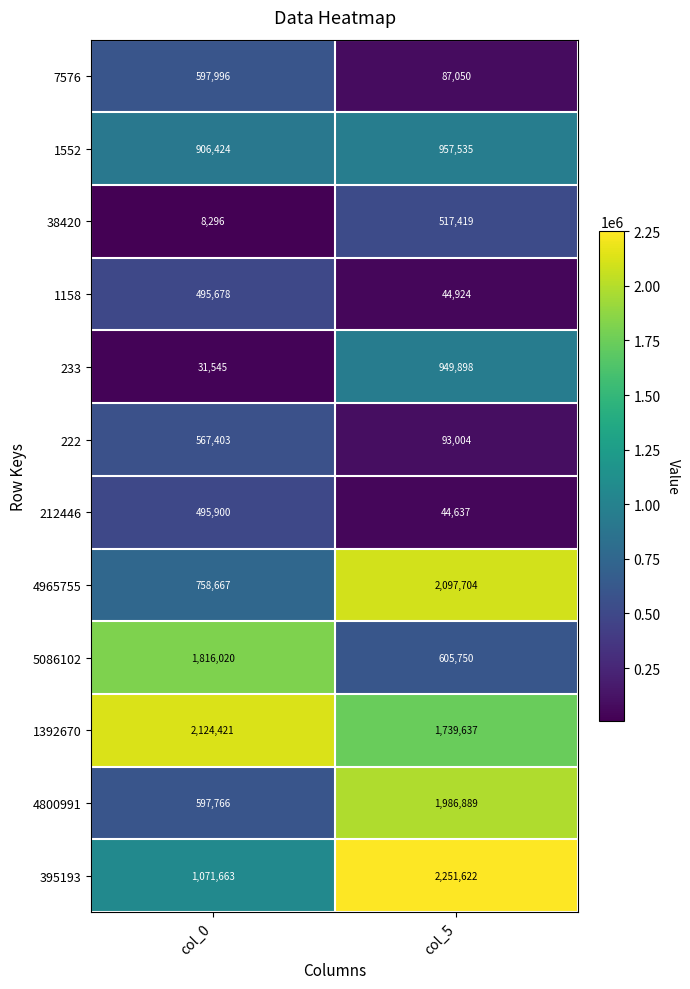

Reading right to left, list all the values displayed in this chart.

7576: col_5=87050	col_0=597996
1552: col_5=957535	col_0=906424
38420: col_5=517419	col_0=8296
1158: col_5=44924	col_0=495678
233: col_5=949898	col_0=31545
222: col_5=93004	col_0=567403
212446: col_5=44637	col_0=495900
4965755: col_5=2097704	col_0=758667
5086102: col_5=605750	col_0=1816020
1392670: col_5=1739637	col_0=2124421
4800991: col_5=1986889	col_0=597766
395193: col_5=2251622	col_0=1071663